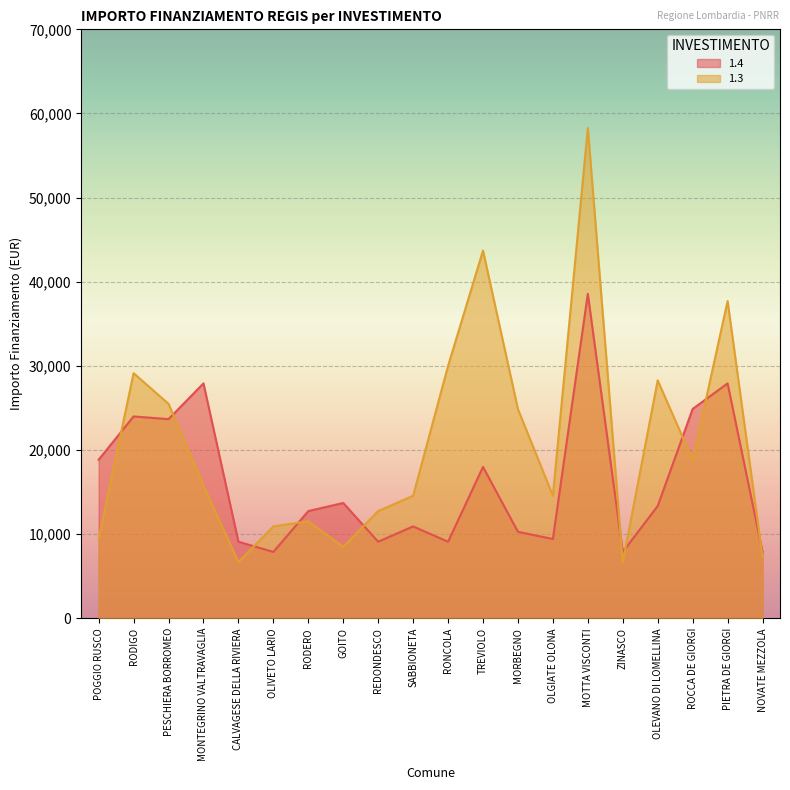

What is the label of the 14th point from the right?

RODERO